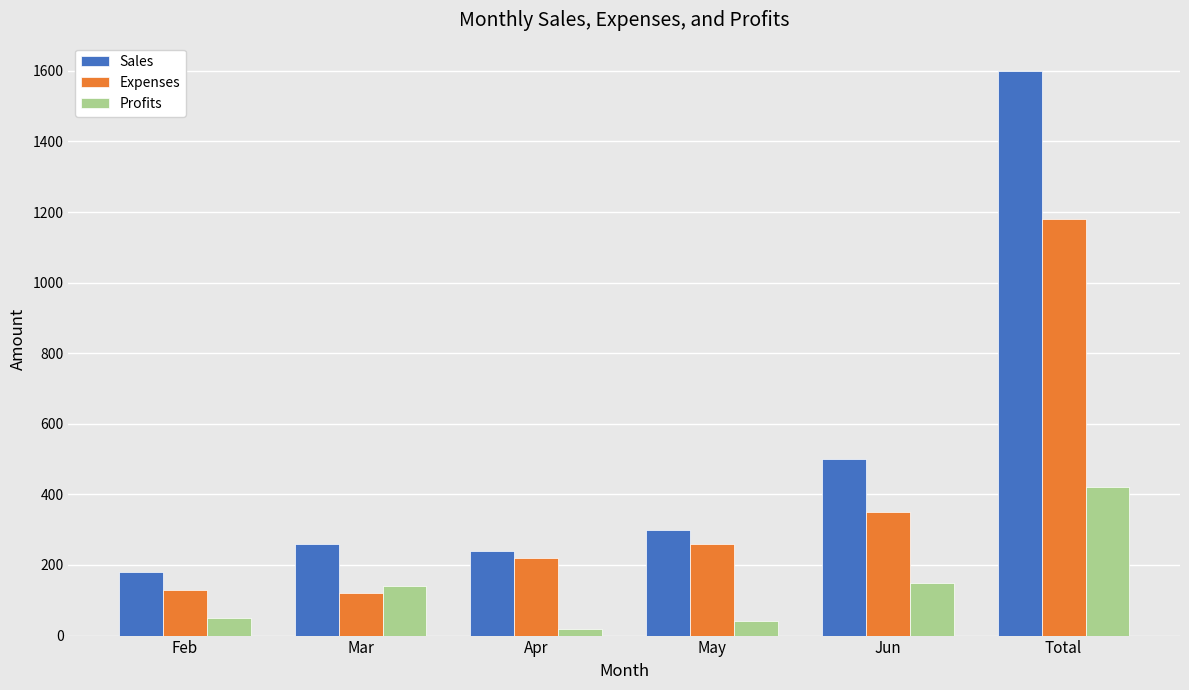

What is the greatest value displayed?

1600